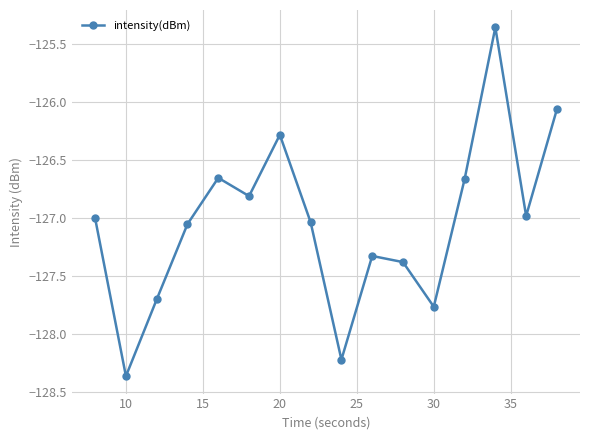

How many data points does each series have?

16